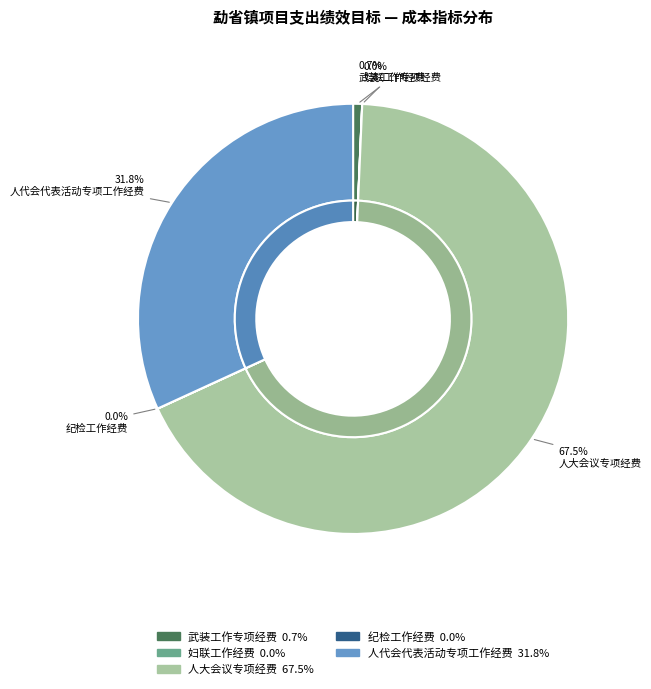

To the nearest percent, what is the average slice percentage?

20%